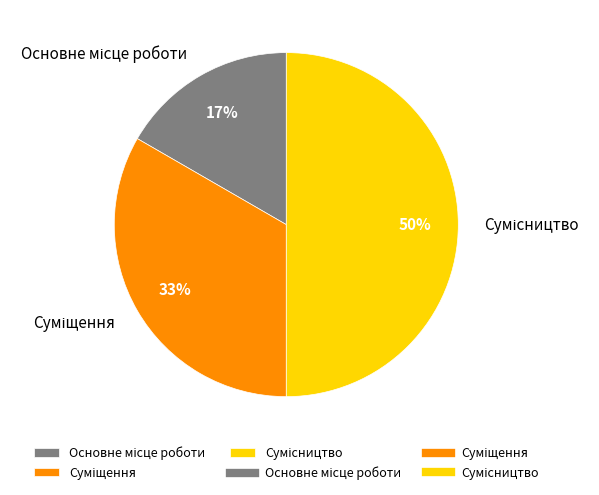

How many slices are in this pie chart?

3